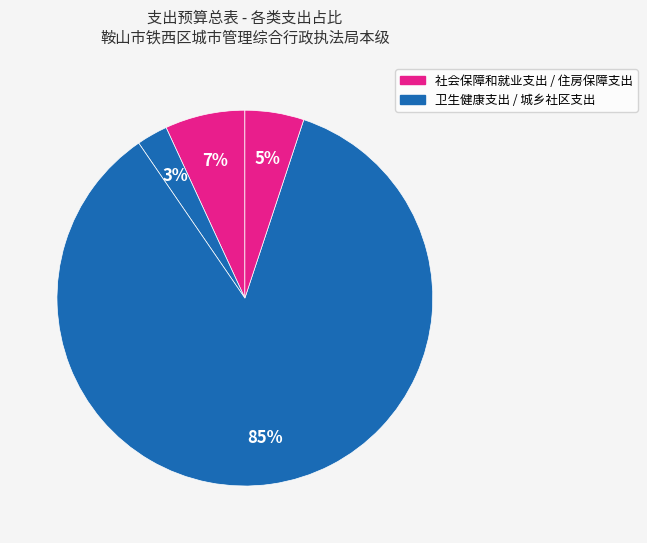

How many segments does this pie chart have?

4